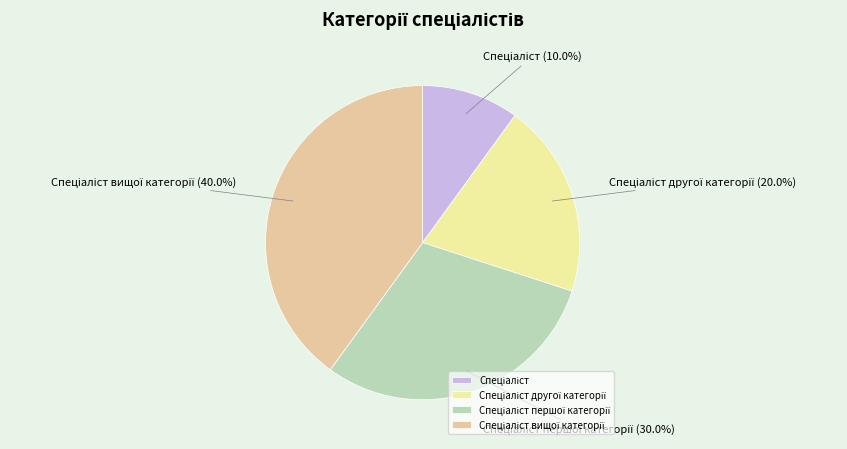

Does any single category account for the majority?

No